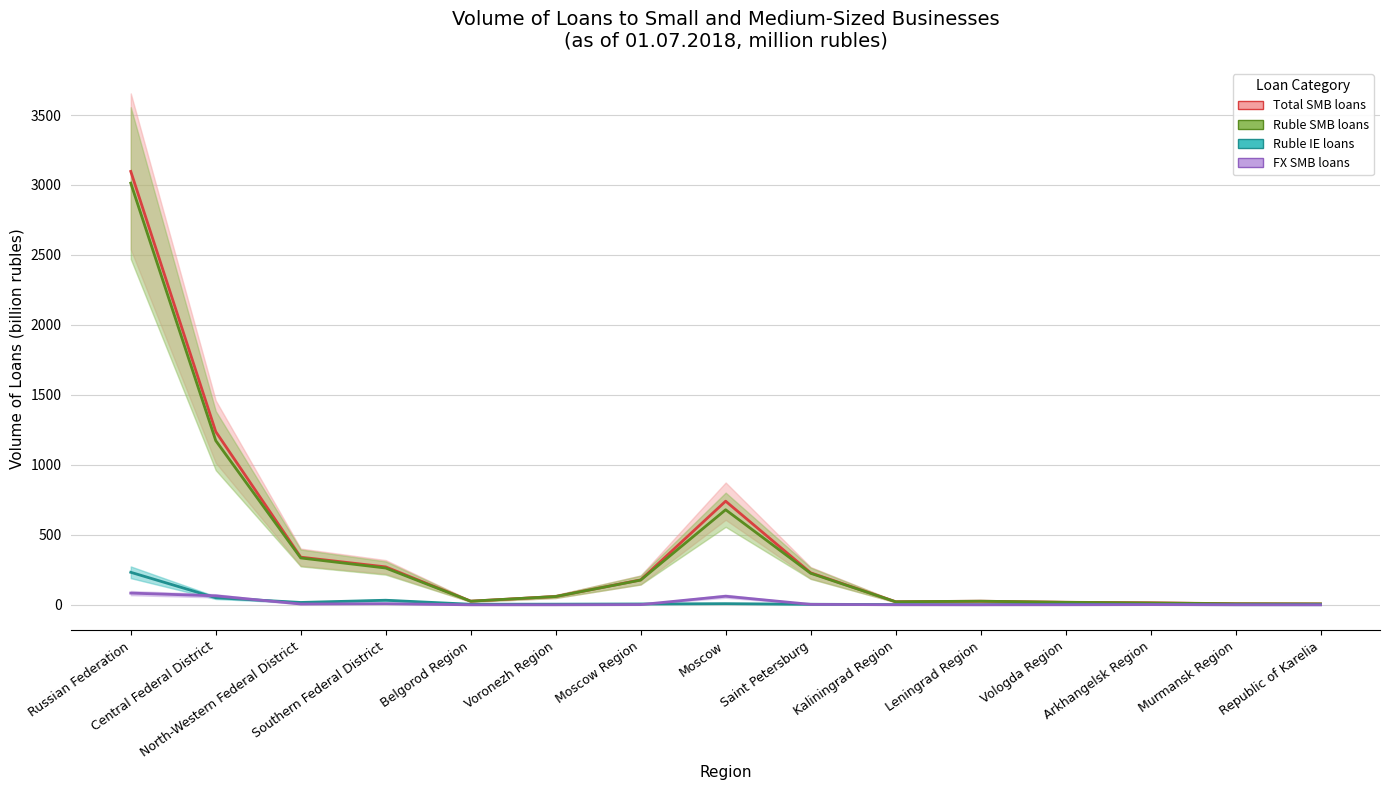

How many data points in FX SMB loans are less than 1?

7